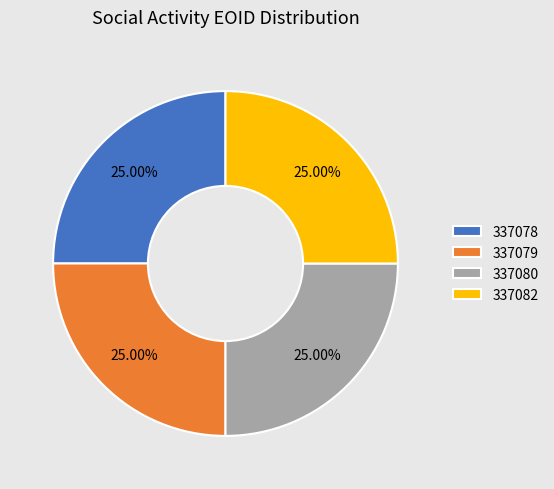

What percentage is NOT represented by 337082?

75.0%